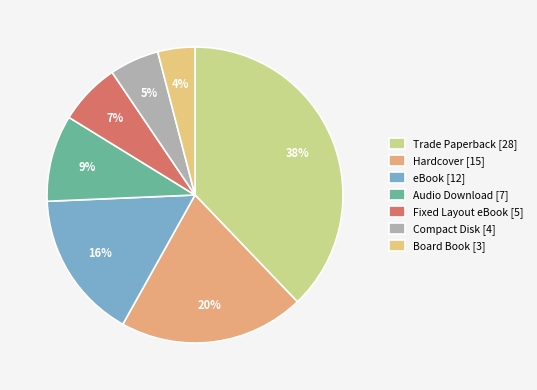

Which category has the biggest portion of the pie?

Trade Paperback